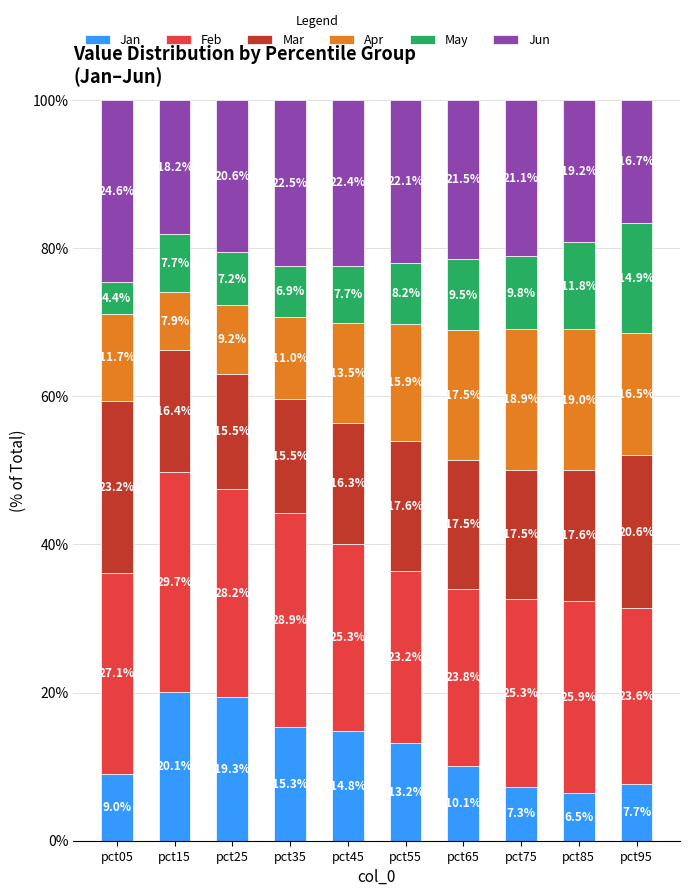

True or false: Jan has a value of 9.0 at pct05.

True